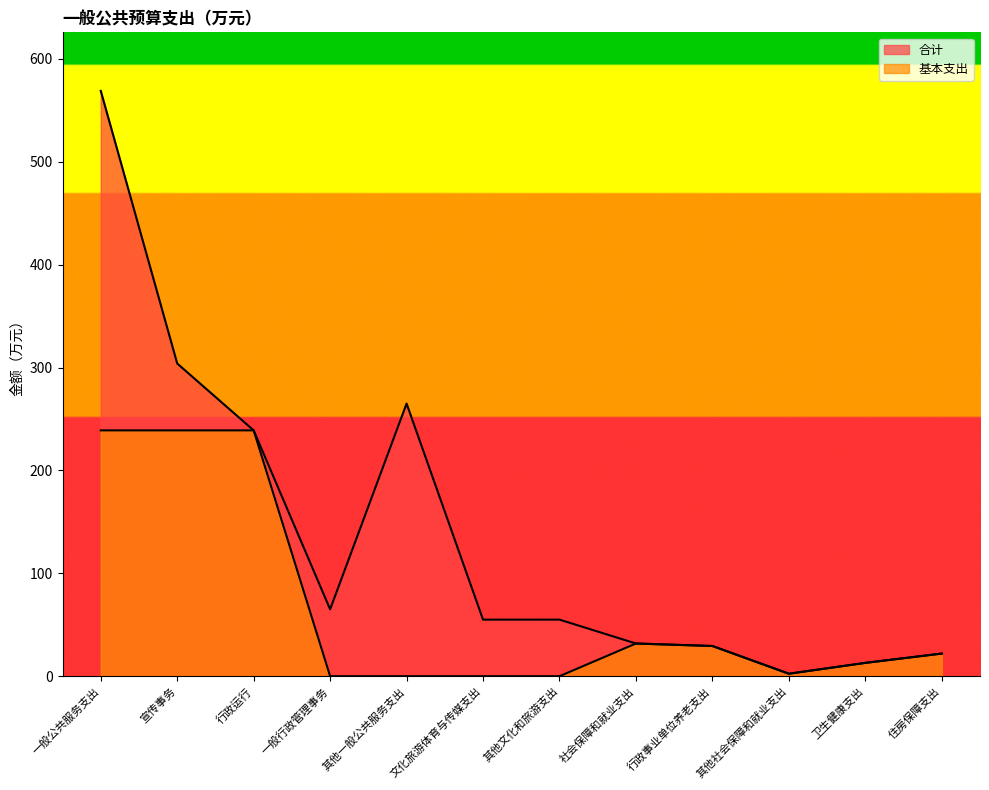

Which series changed the most between 一般公共服务支出 and 其他一般公共服务支出?

合计